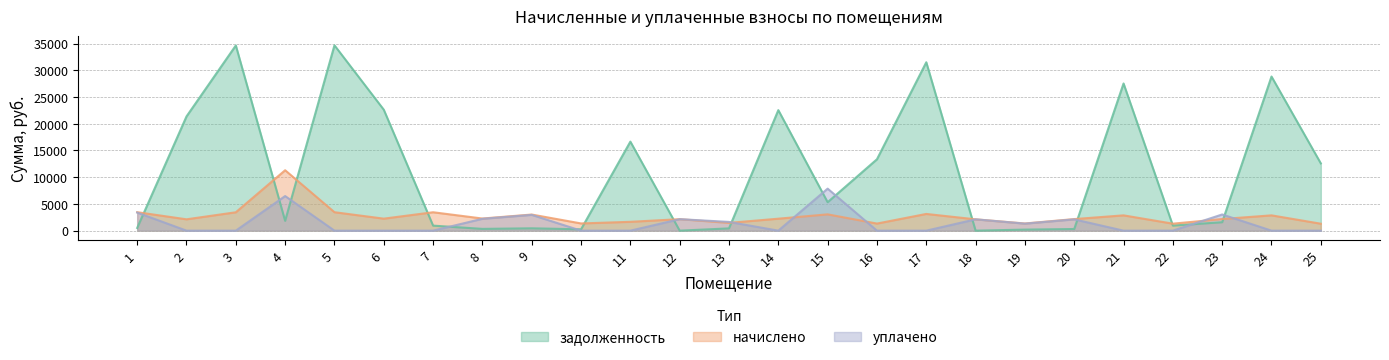

How many interior local valleys does the задолженность series have?

7